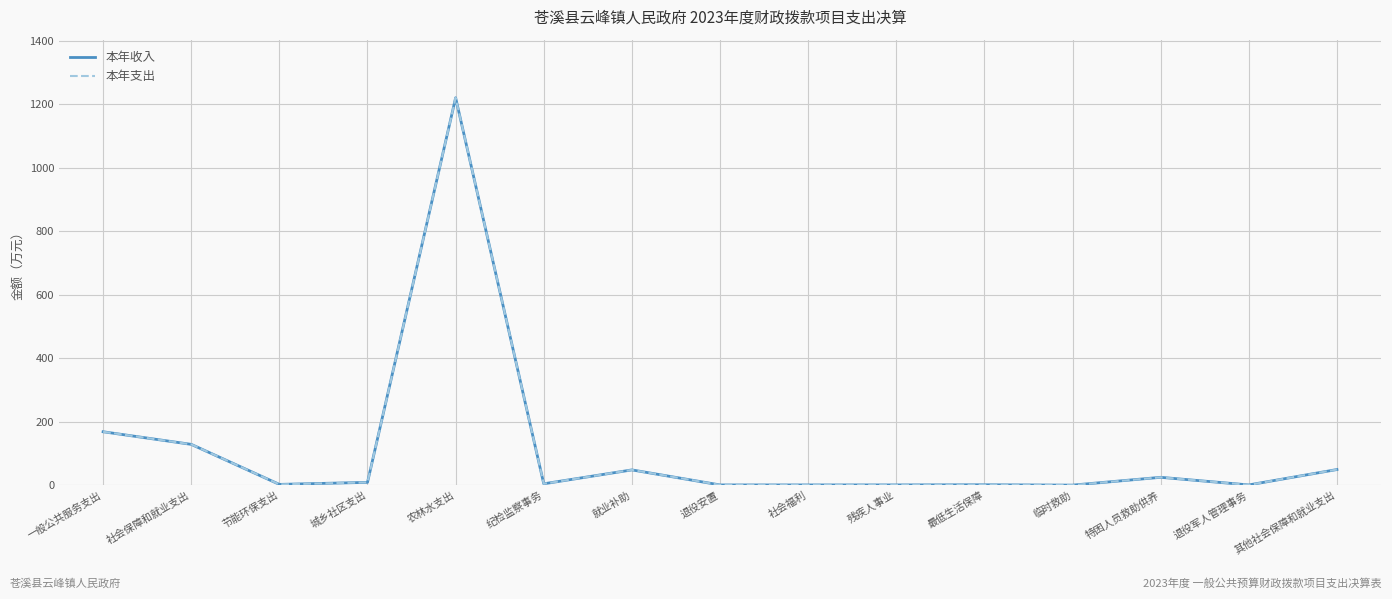

What is the maximum value shown in the chart?

1220.4